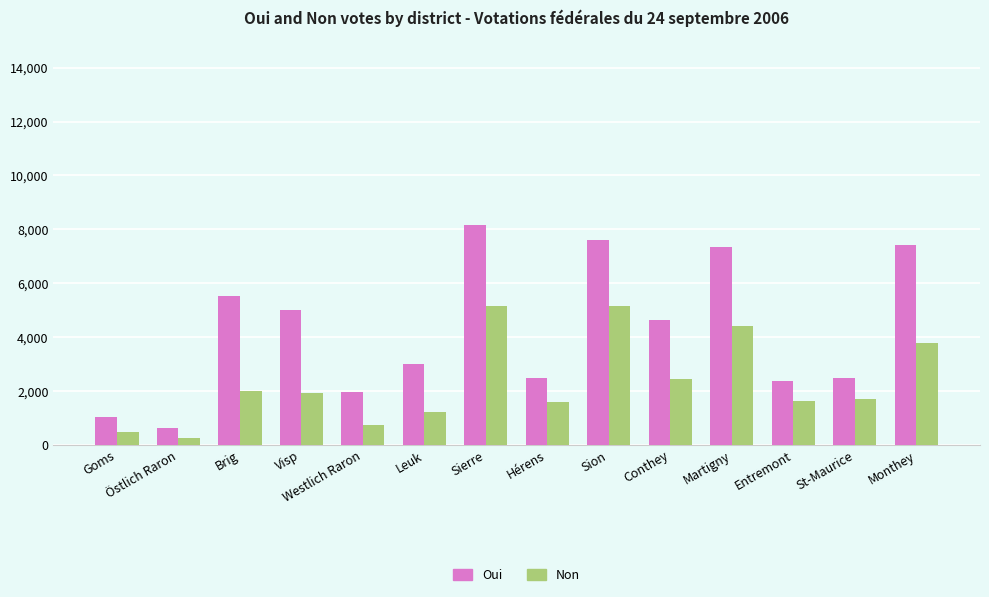

Which series has the widest spread of values?

Oui